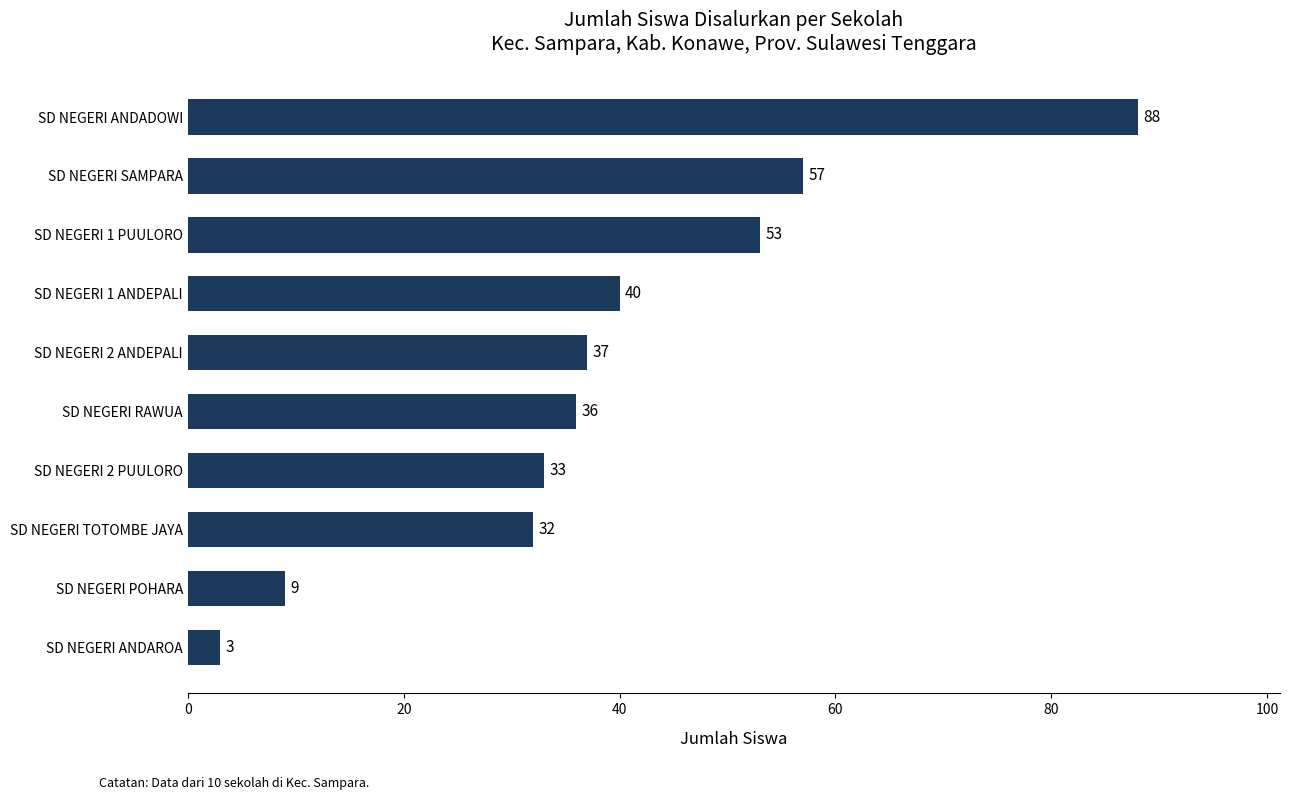

Approximately how many times larger is the value at SD NEGERI 1 PUULORO compared to SD NEGERI SAMPARA?

0.9